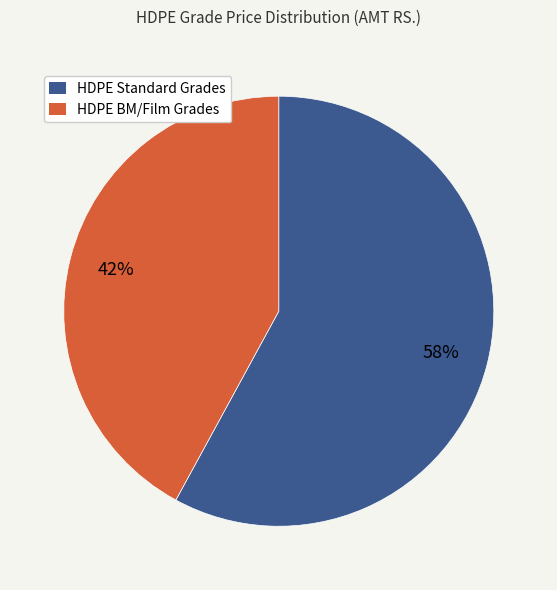

To the nearest percent, what is the average slice percentage?

50%